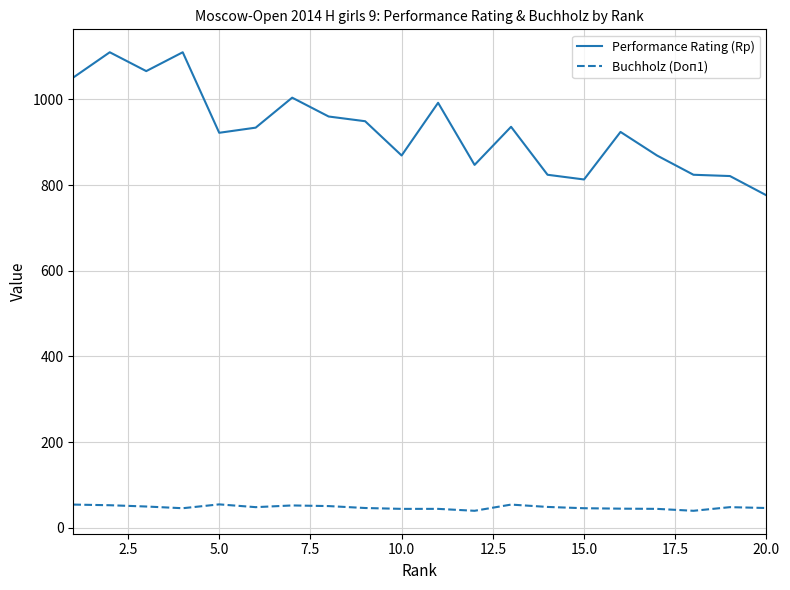

True or false: Buchholz (Doп1) and Performance Rating (Rp) intersect in this chart.

False